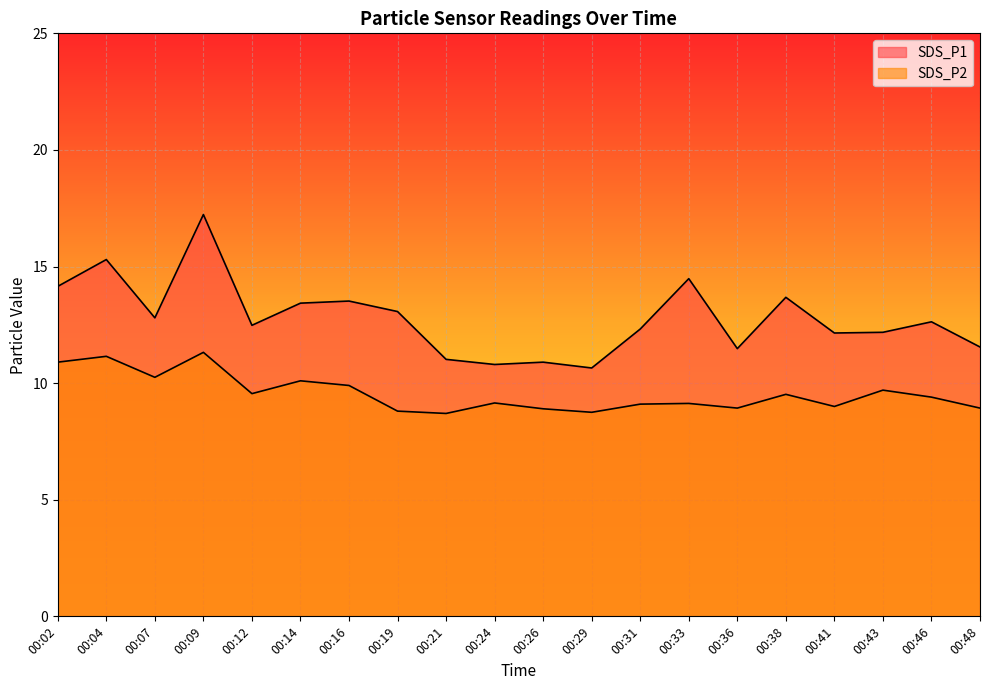

Does the chart display data point markers on the line(s)?

No